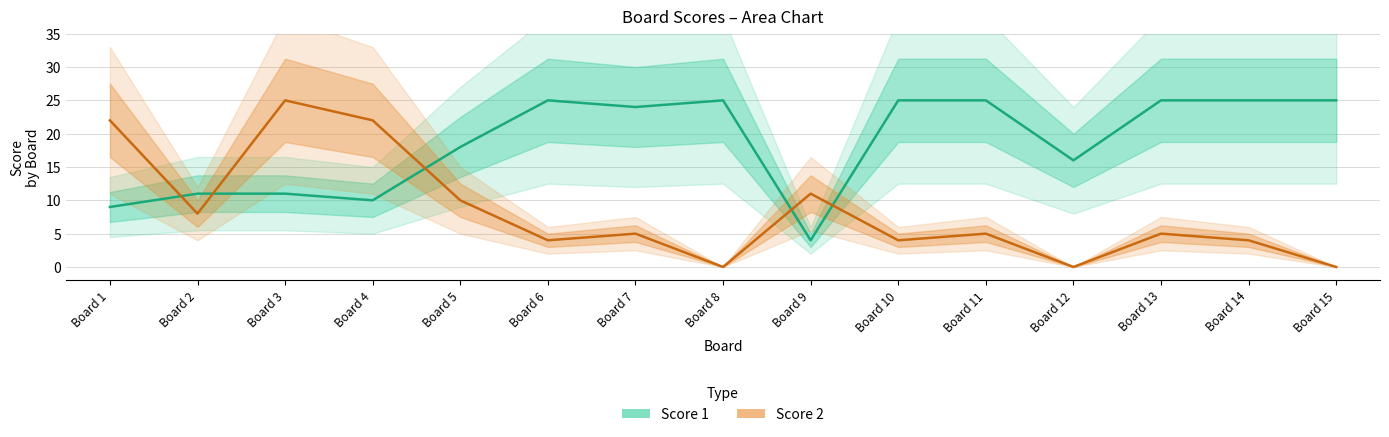

At which category does Score 2 reach its first local valley?

Board 2